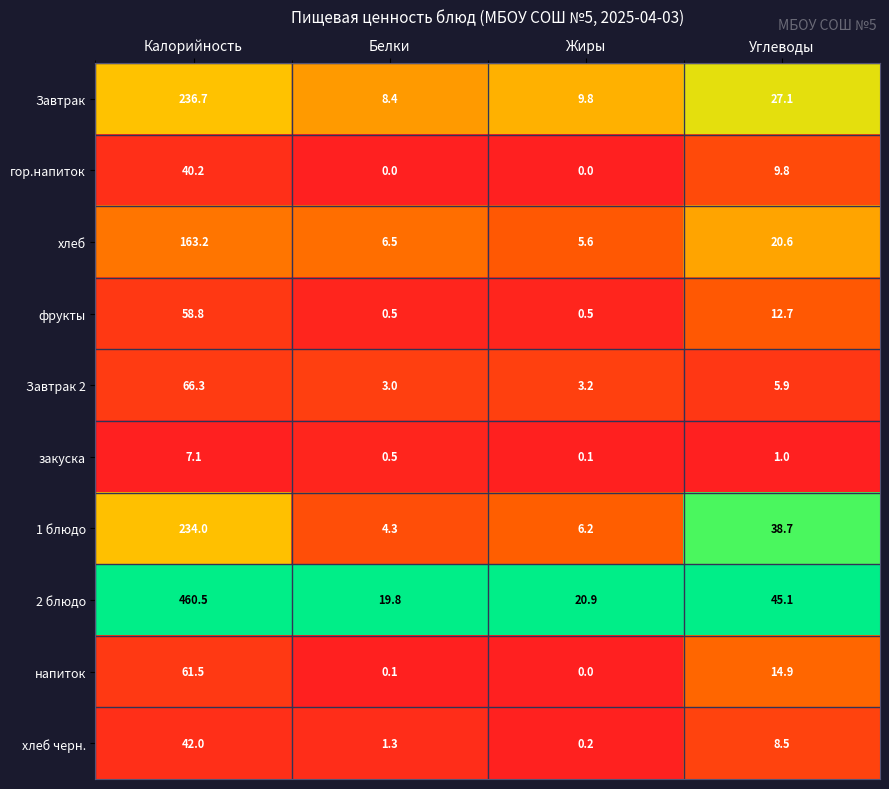

The гор.напиток series shows -12.3 at Белки. True or false?

False